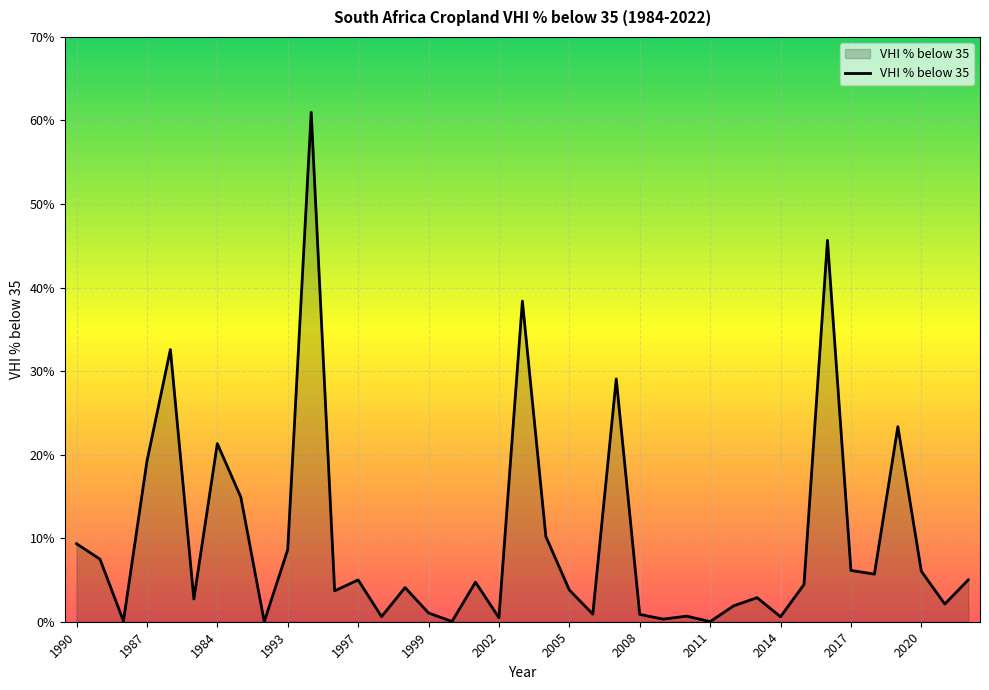

What is the maximum value shown in the chart?

61.0